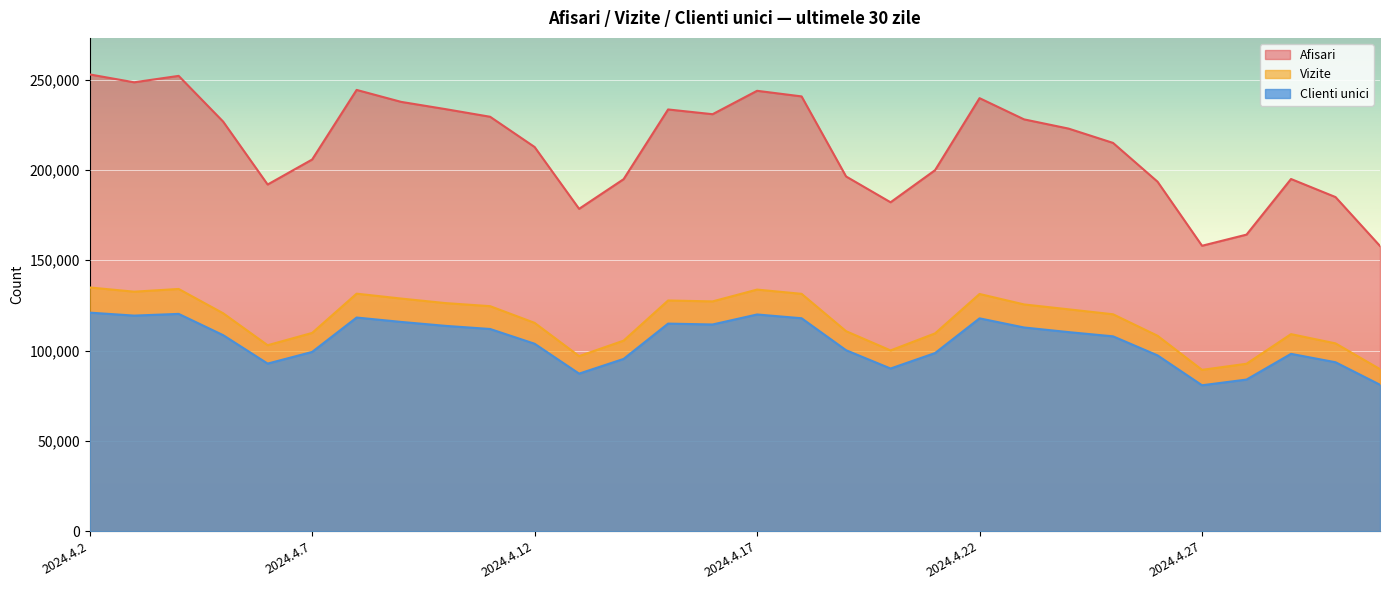

At which category is the sum across all series the highest?

2024.4.2